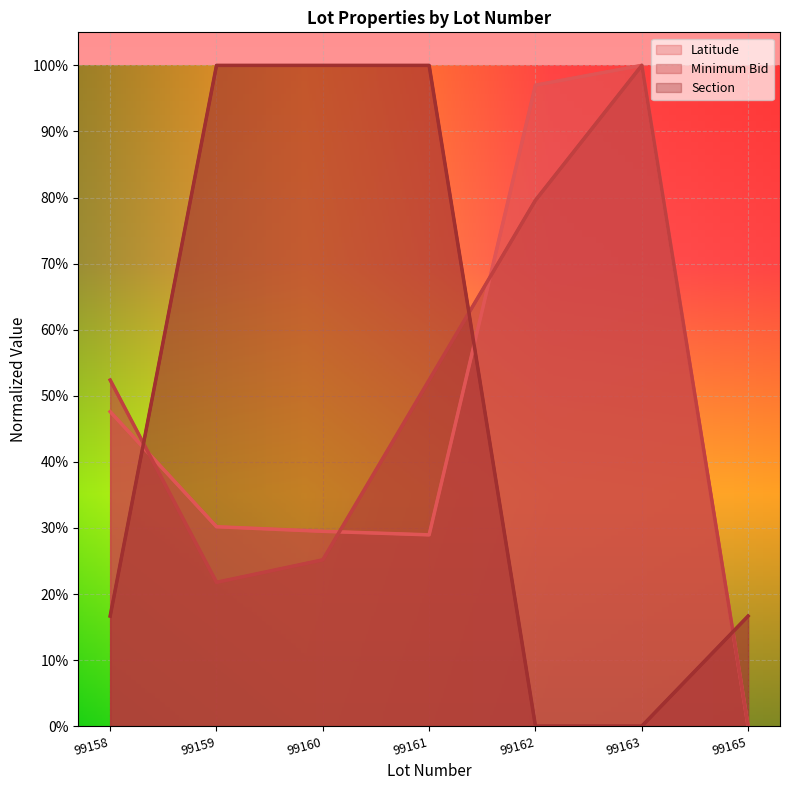

What is the difference between the highest and lowest values at 99160?

0.7